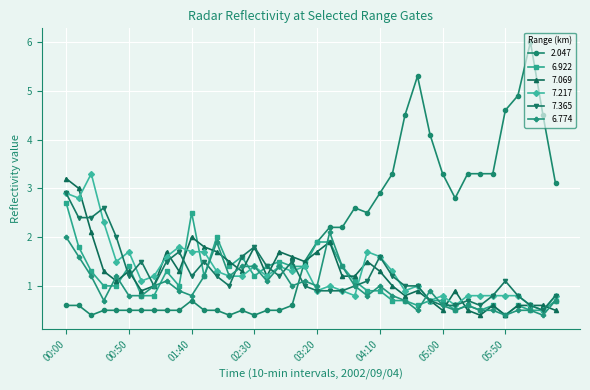

What is the smallest value displayed?

0.4